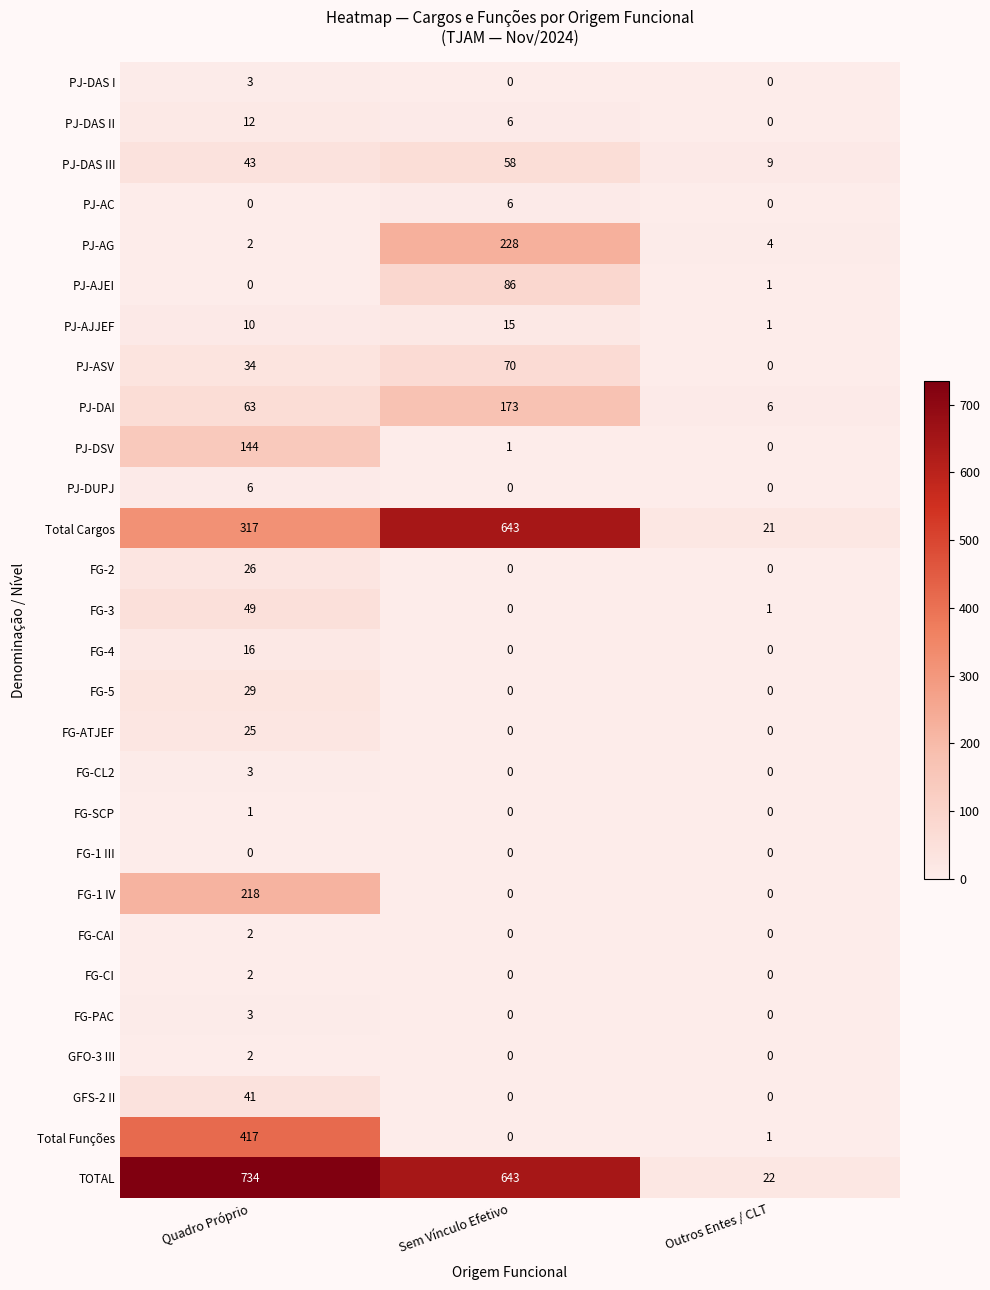

What is the spread (max minus min) of values at Quadro Próprio?

734